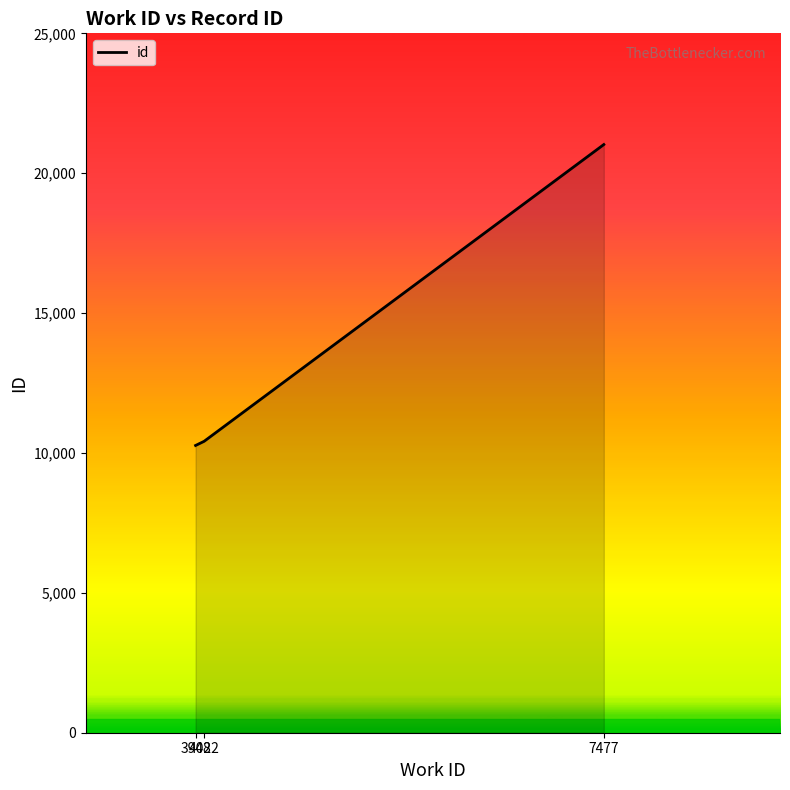

What is the difference between the maximum and minimum values?

10757